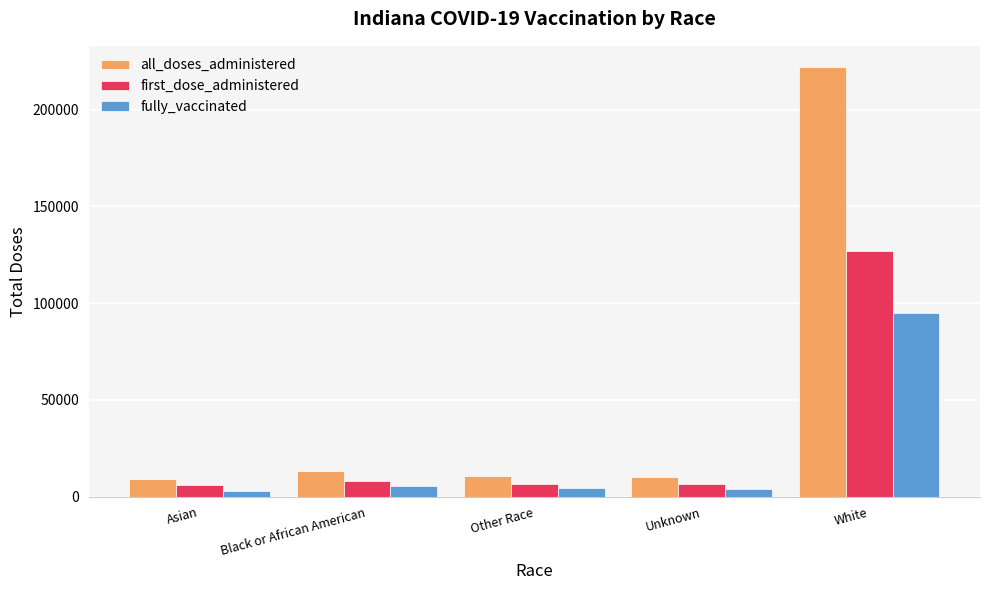

What is the sum of all fully_vaccinated values?

111499